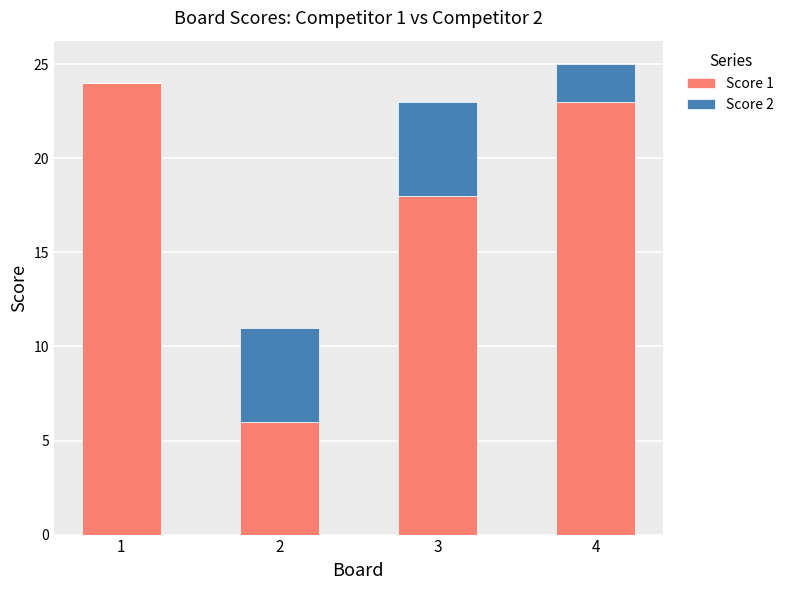

Is it true that Score 1 equals 3 at 2?

False